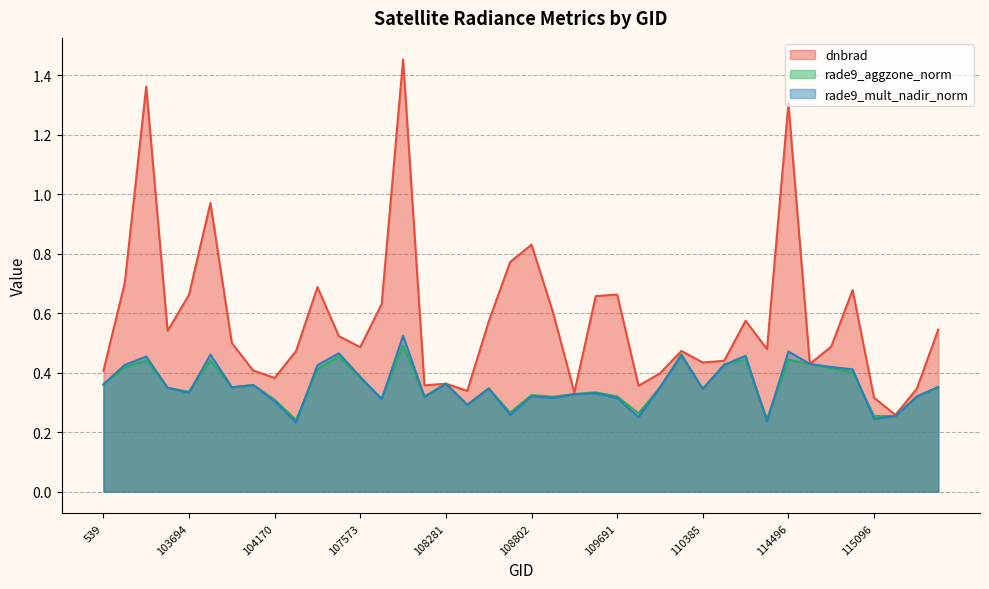

Which category has the highest value across all series?

107921